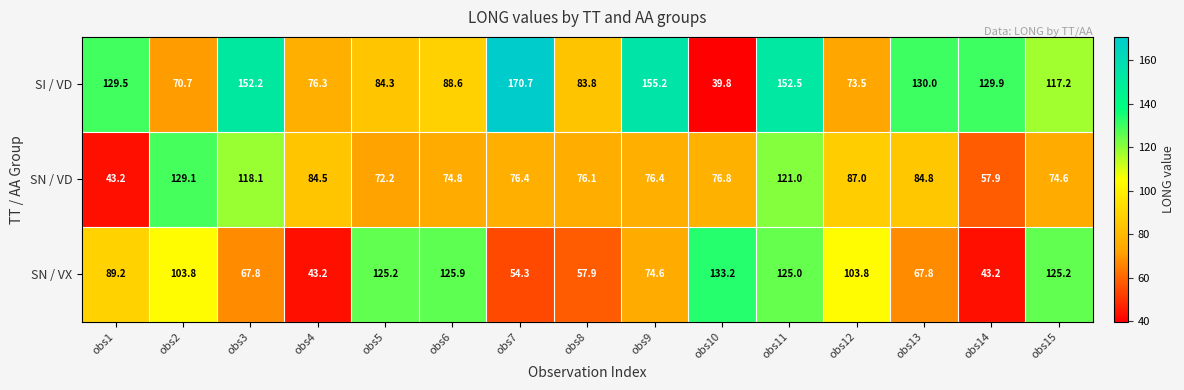

What is the total value across all series at obs13?

282.6